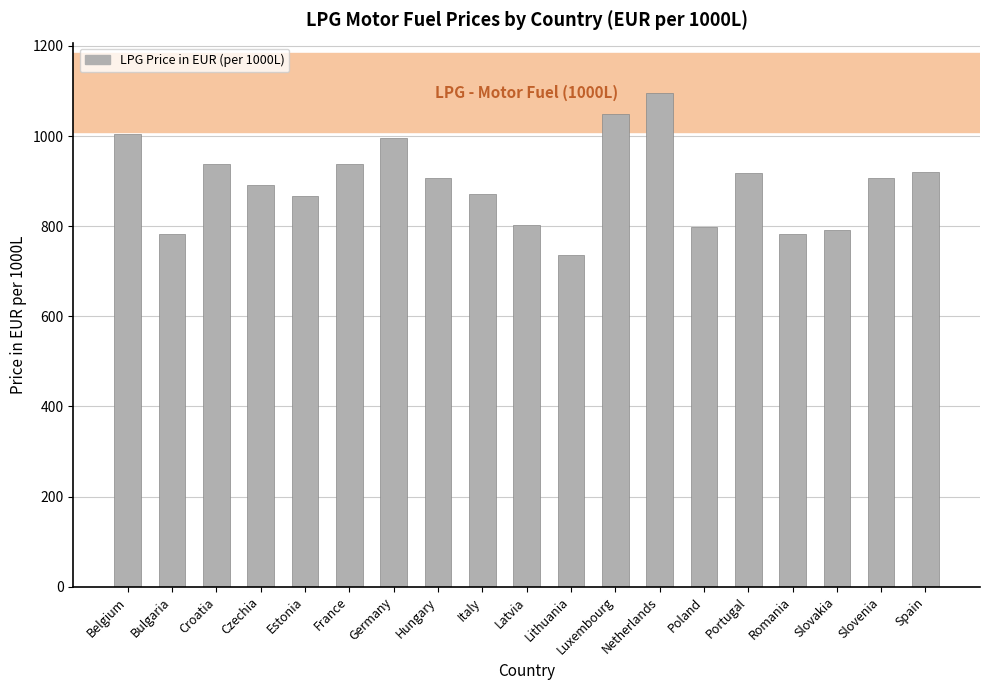

What is the label of the 19th bar from the left?

Spain